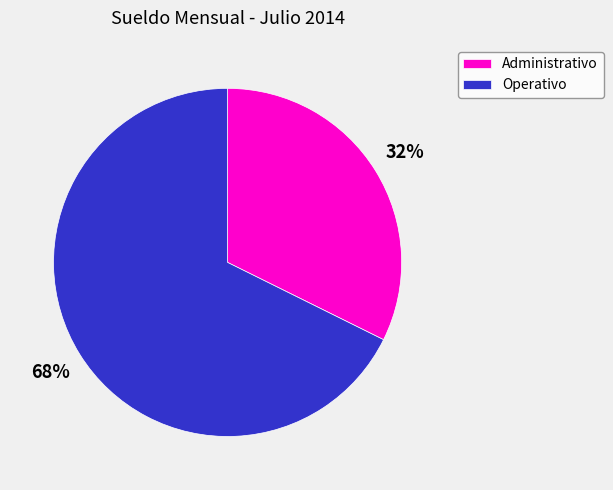

What percentage is the Administrativo slice, to the nearest percent?

32%